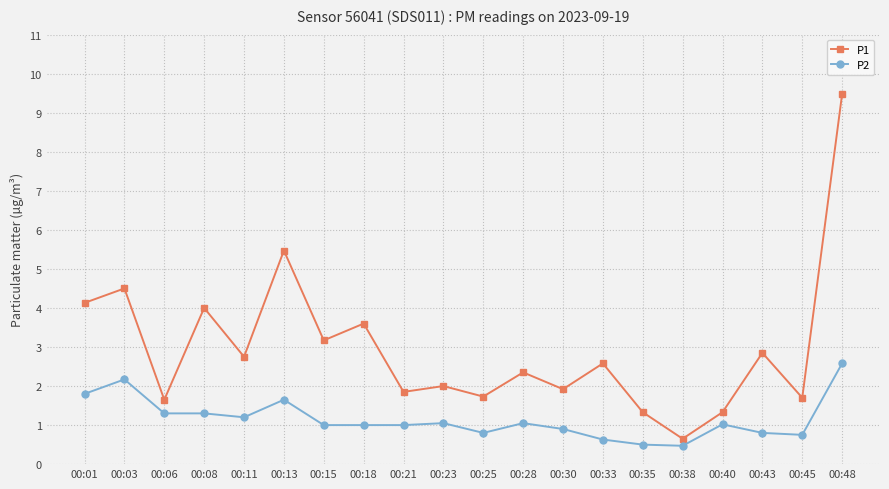

Where is the first local minimum for P1?

00:06